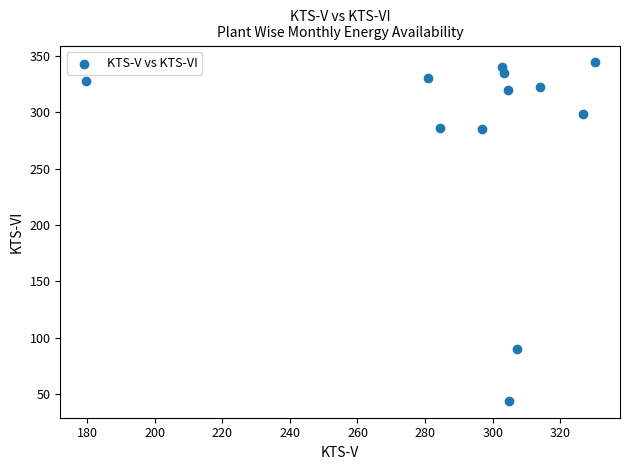

What is the range of X values (max minus min)?

150.5